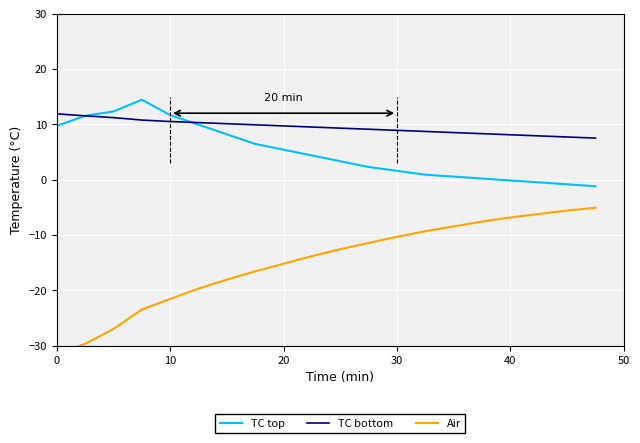

True or false: TC bottom has a value of 14.8 at 10.

False